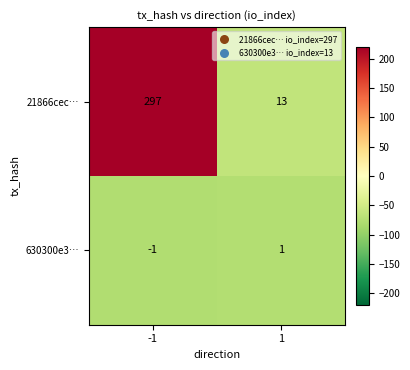

Which series changed the most between -1 and 1?

21866cec…